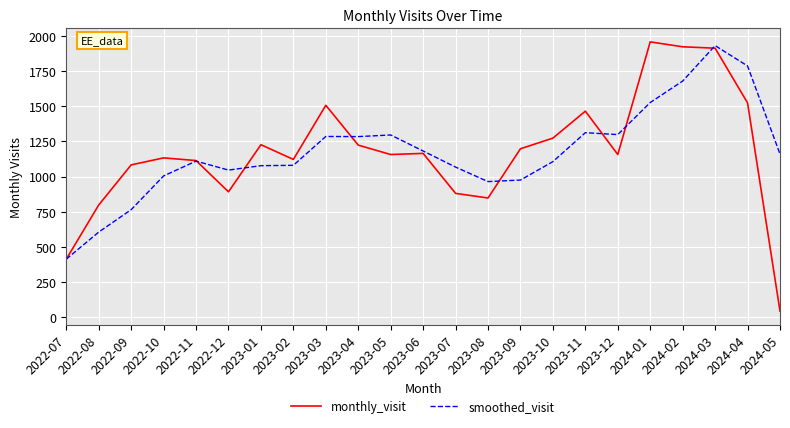

Rank the series at 2024-05 from highest to lowest value.

smoothed_visit, monthly_visit